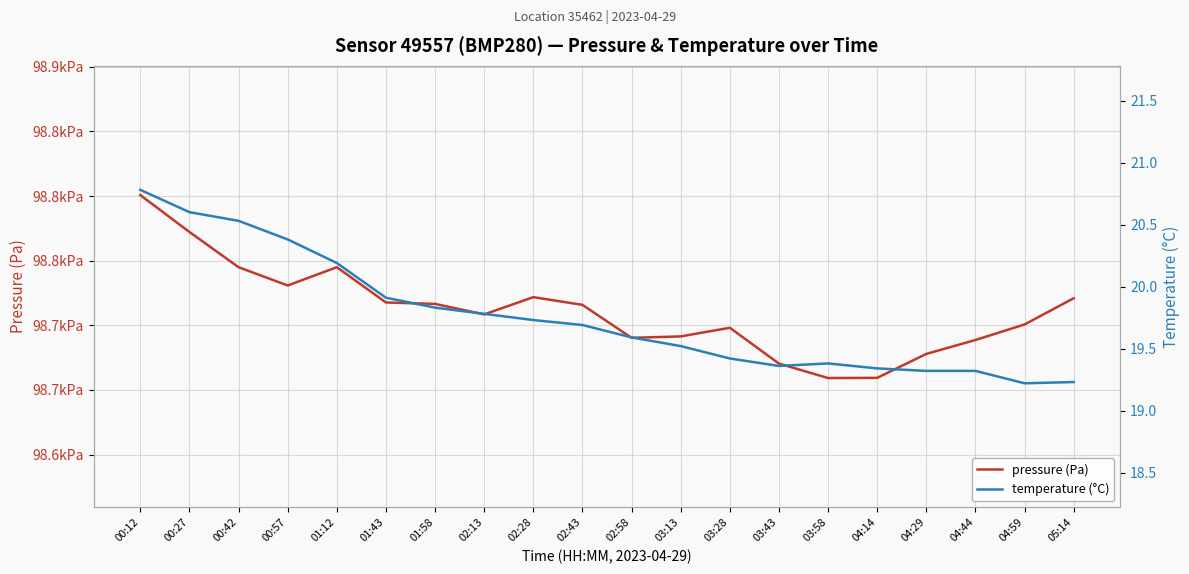

At how many categories does at least one series exceed 44329?

20